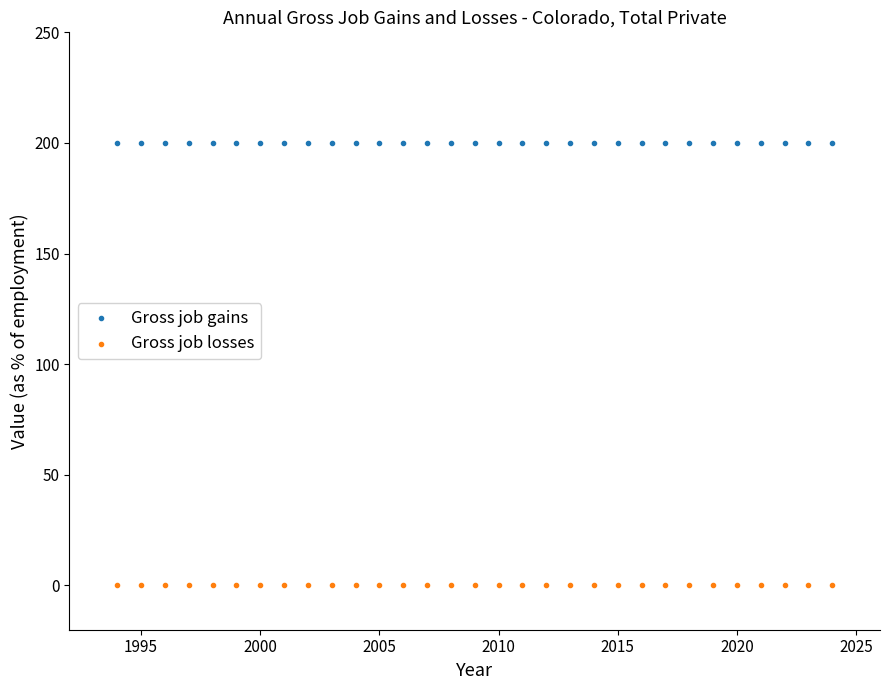

Which series reaches the minimum Y coordinate?

Gross job losses